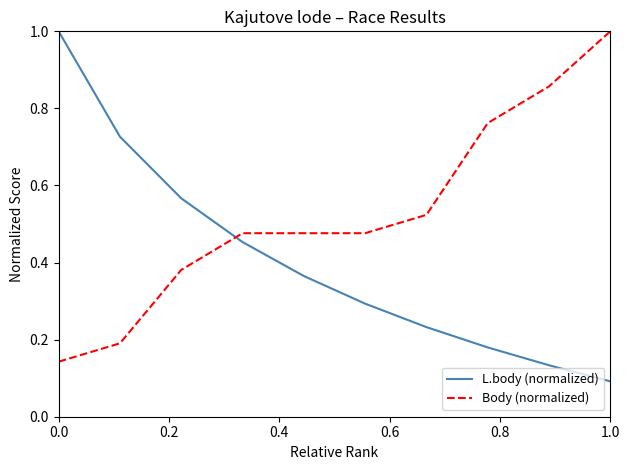

What is the maximum value for Body (normalized)?

1.0